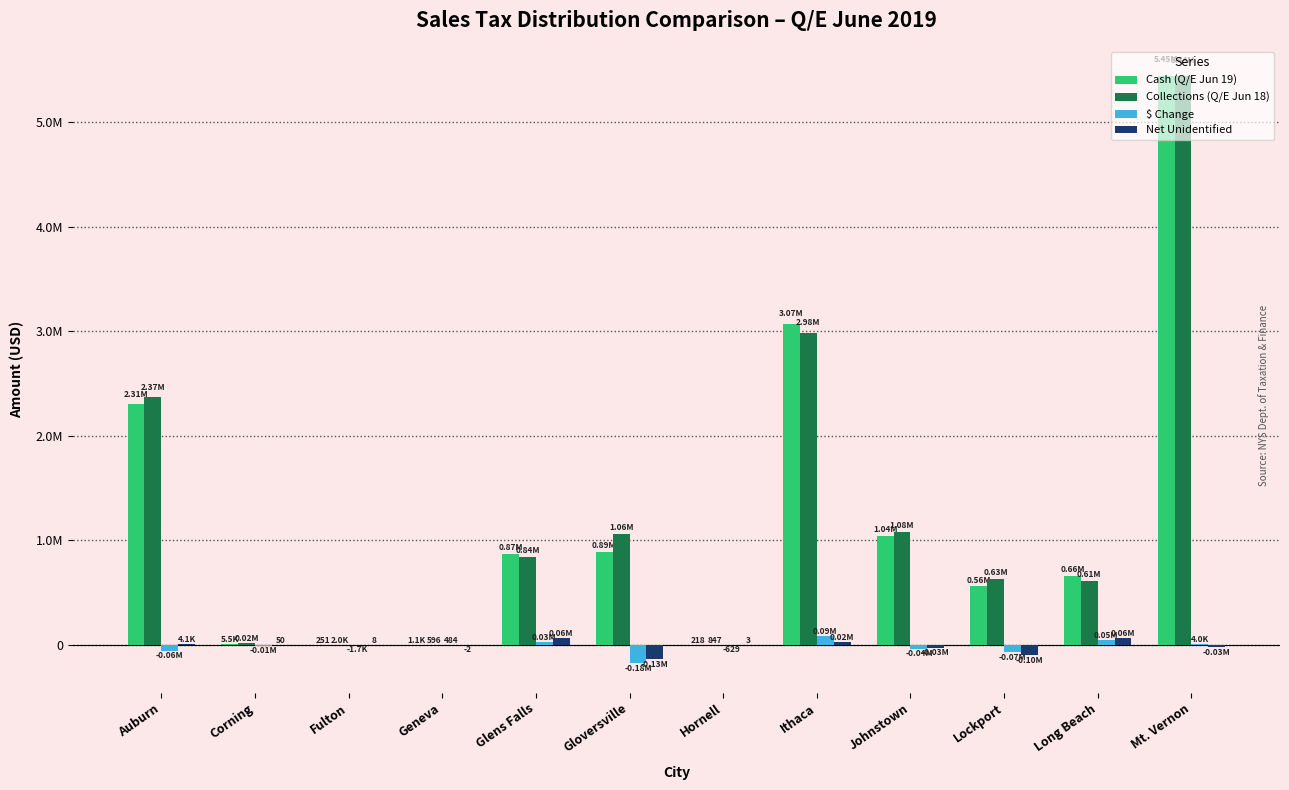

The Collections (Q/E Jun 18) series shows 1077170.6 at Johnstown. True or false?

True